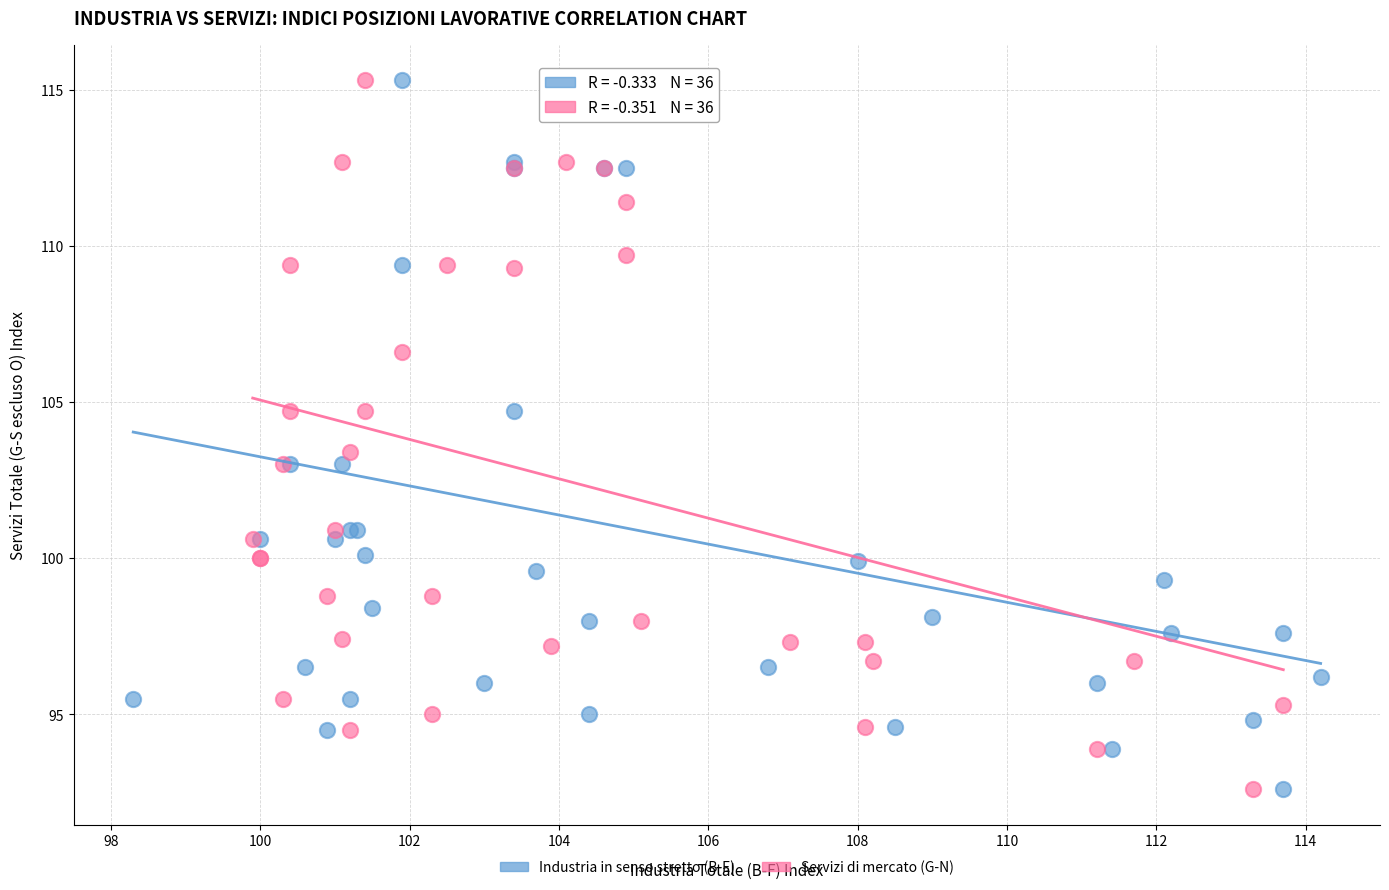

What are all the series names shown in the legend?

Industria in senso stretto (B-E), Servizi di mercato (G-N)